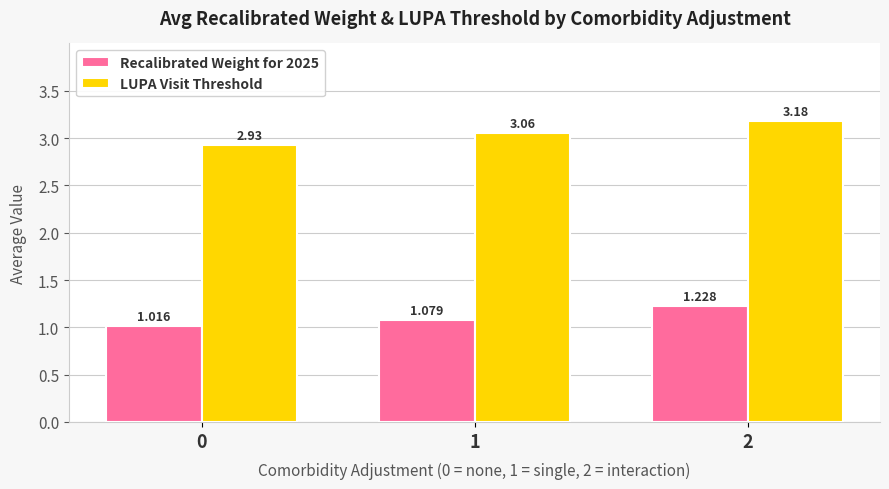

Which series has the largest total across all categories?

LUPA Visit Threshold